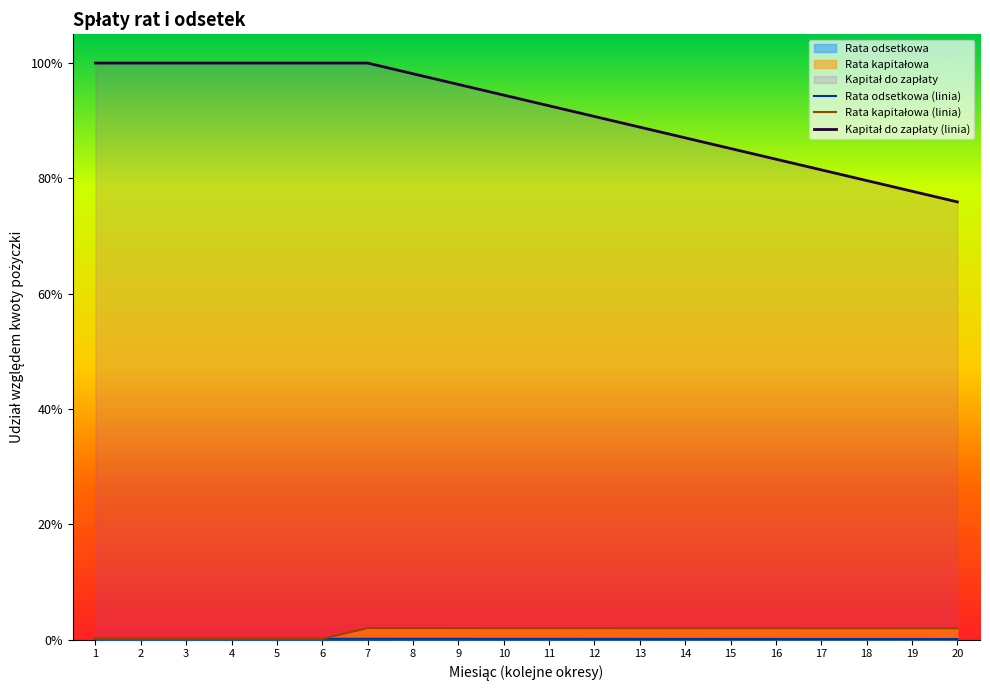

True or false: Kapitał do zapłaty and Rata odsetkowa cross at least once.

False